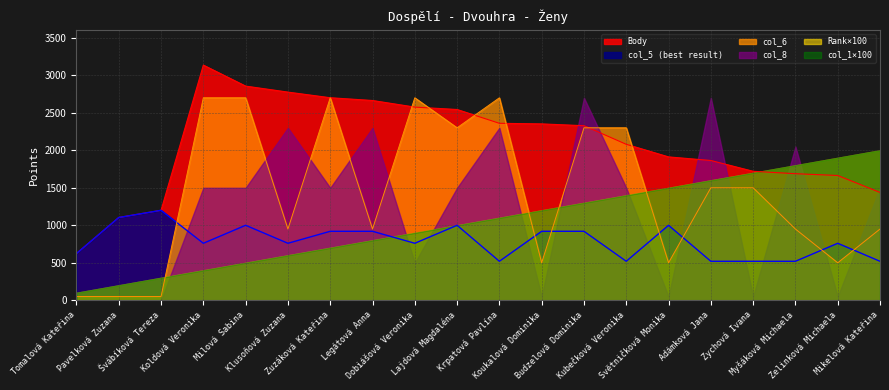

What is the difference between the col_6 values at Zychová Ivana and Krpatová Pavlína?

1200